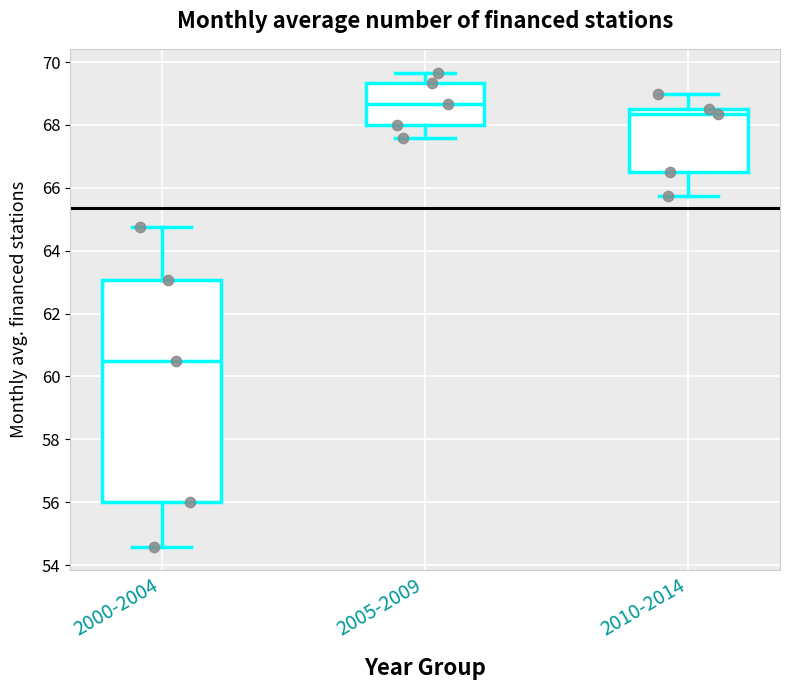

Reading left to right, read every box against the y-axis: the position of its median line, the range the box covers, and the ends of its whiskers. The values are not printed on the chart, so give them approximately, as read against the axis.

2000-2004: median 60.6, box 56.0 to 63.0, whiskers 54.6 to 64.8
2005-2009: median 68.6, box 68.0 to 69.4, whiskers 67.6 to 69.6
2010-2014: median 68.4, box 66.6 to 68.6, whiskers 65.8 to 69.0